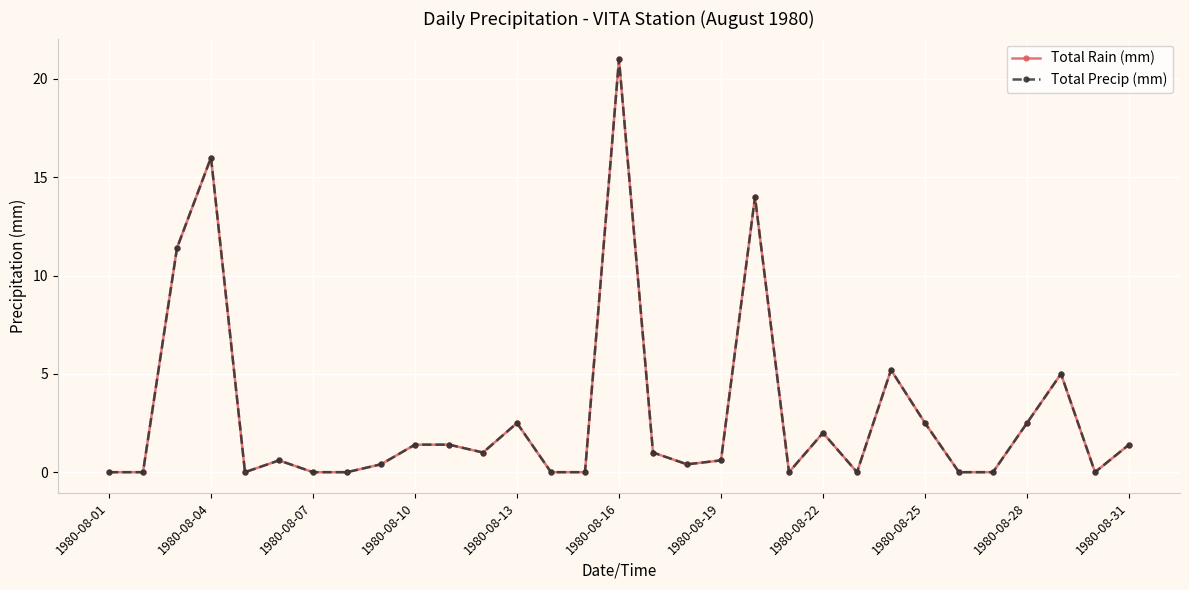

In Total Rain (mm), how many points are lower than both neighbors (excluding endpoints)?

6